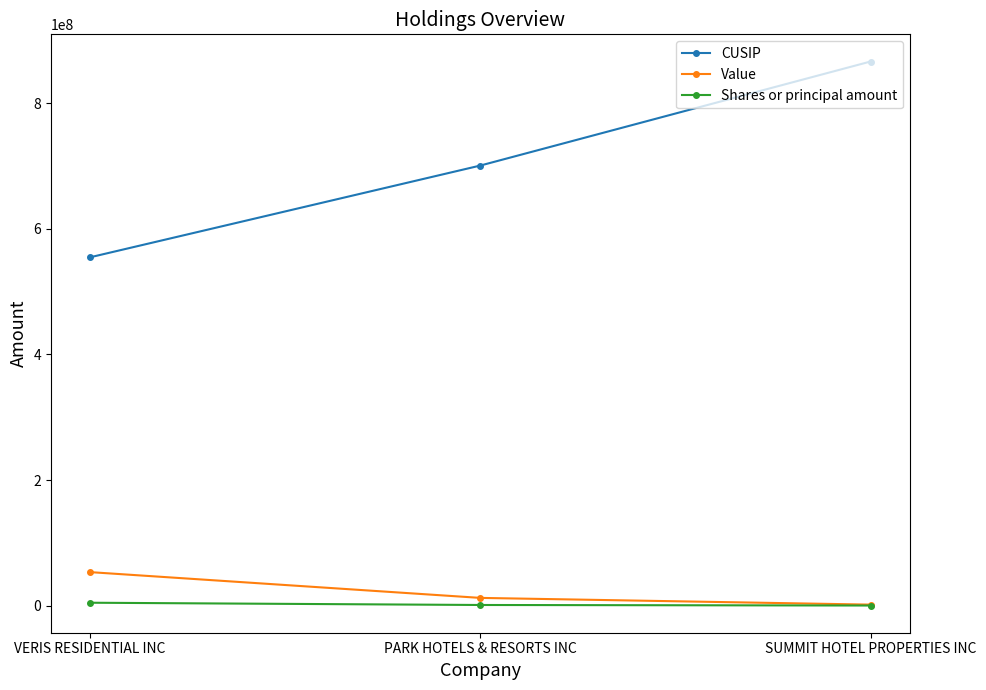

At which label is CUSIP closest to 710285602?

PARK HOTELS & RESORTS INC